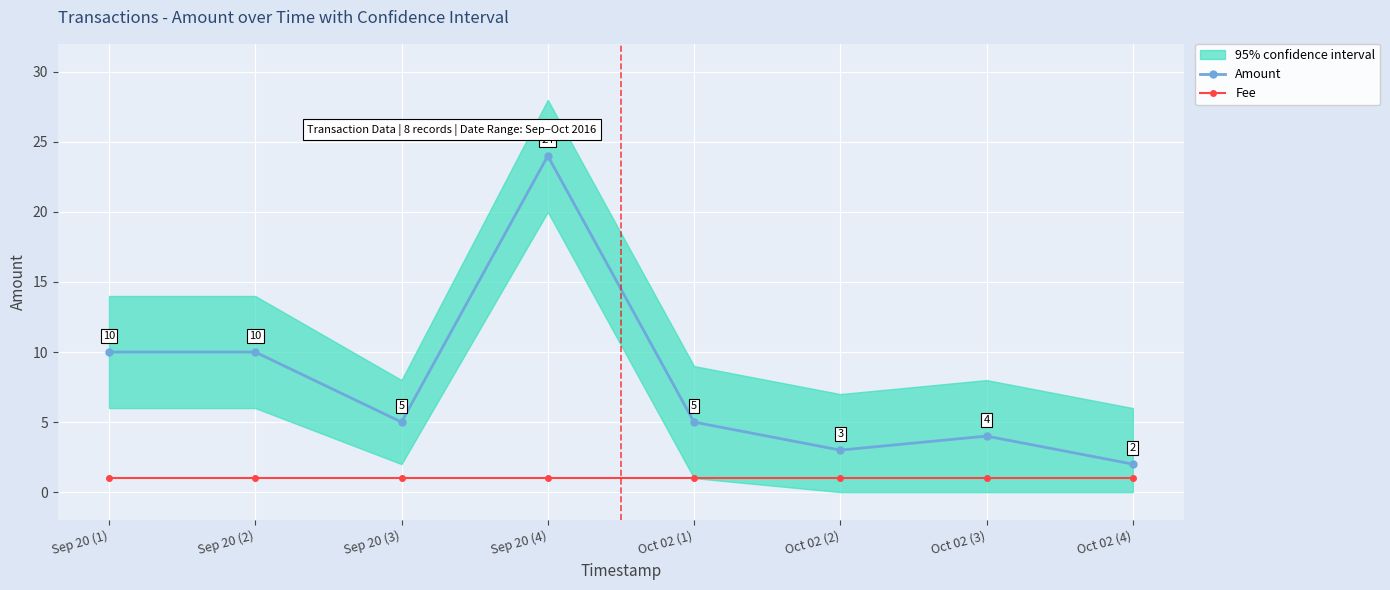

What are all the series names shown in the legend?

Amount, Fee